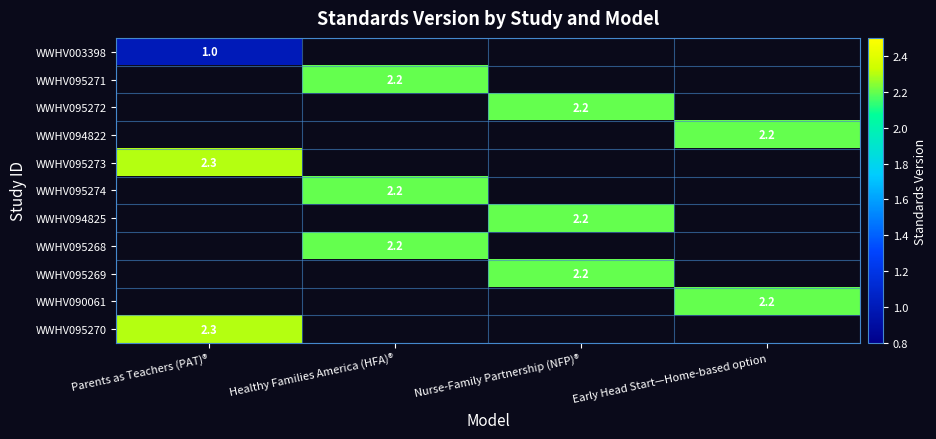

At how many categories does at least one series exceed 2?

4